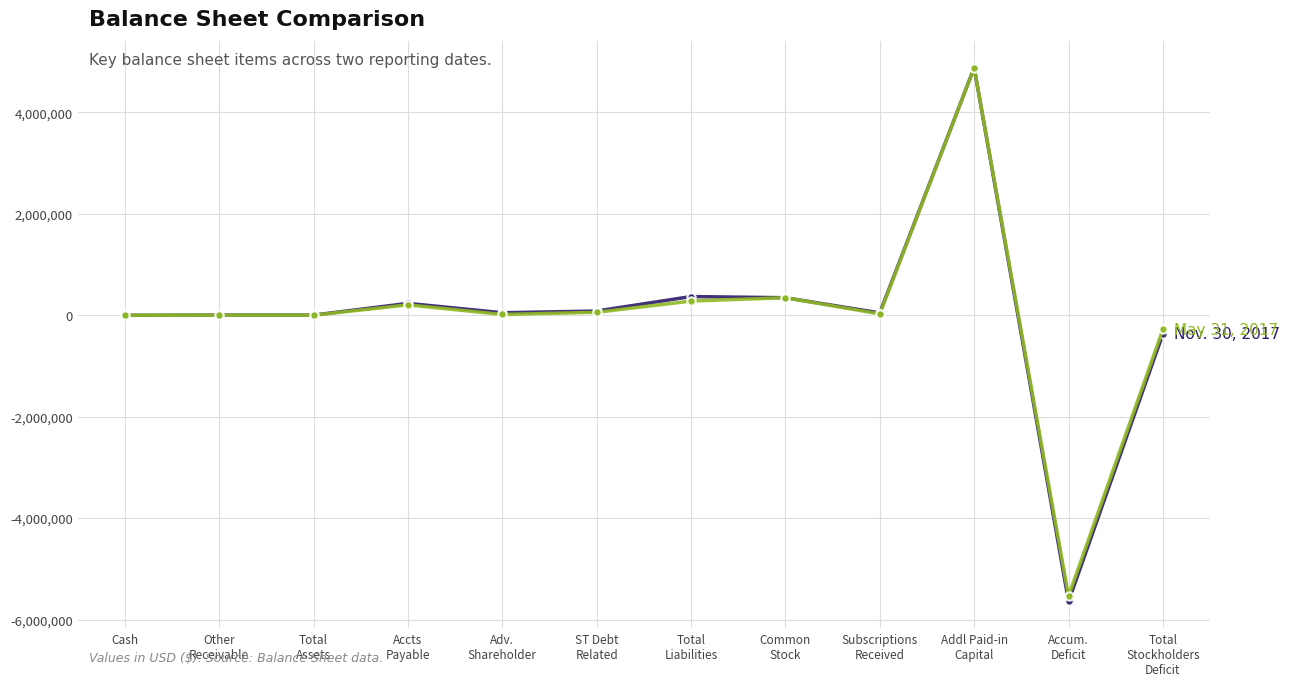

What is the smallest value displayed?

-5642296